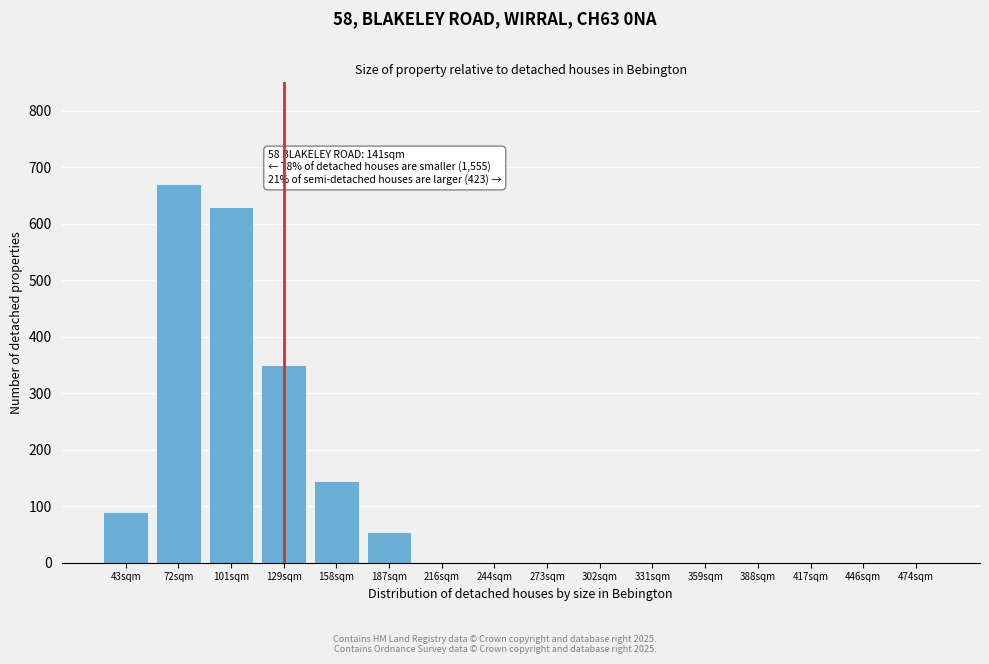

Reading right to left, list all the values displayed in this chart.

474sqm=0	446sqm=0	417sqm=0	388sqm=0	359sqm=0	331sqm=0	302sqm=0	273sqm=0	244sqm=0	216sqm=0	187sqm=55	158sqm=145	129sqm=350	101sqm=630	72sqm=670	43sqm=90